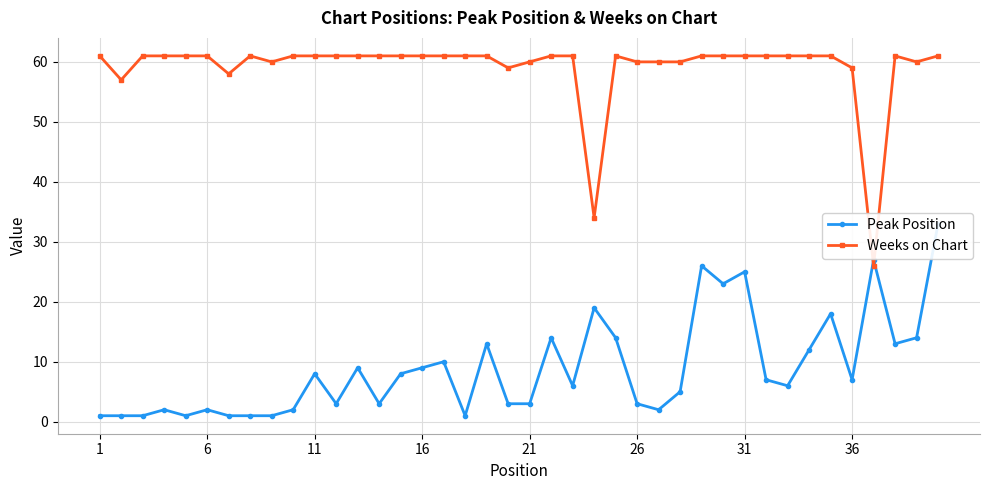

After their last crossing, which series has the higher values: Peak Position or Weeks on Chart?

Weeks on Chart